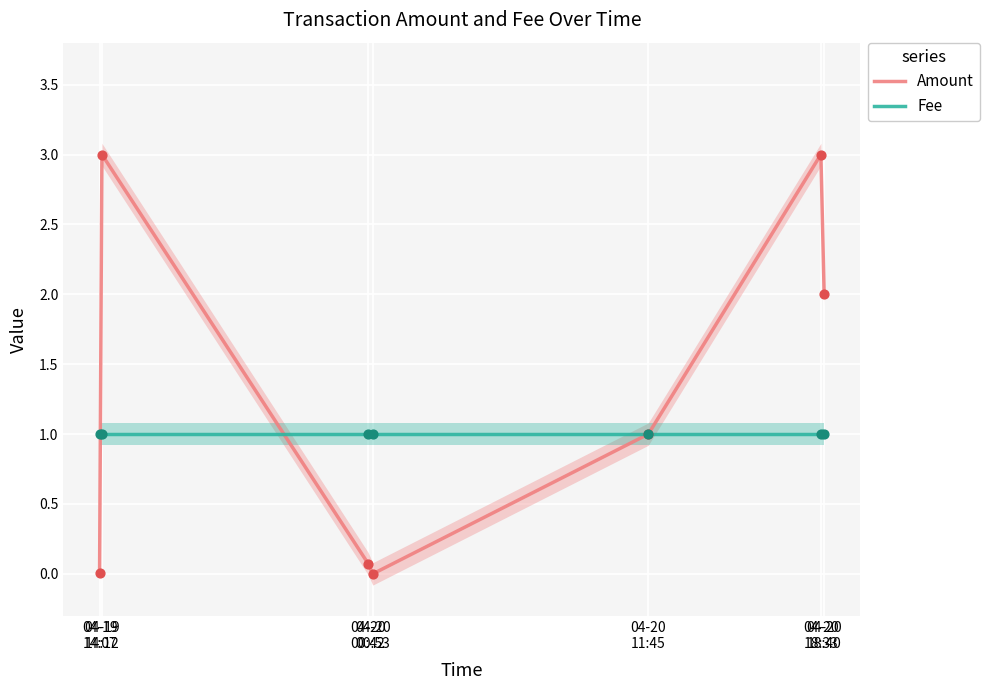

Is the value of Fee at 04-20
00:53 greater than the value of Amount at 04-20
00:53?

Yes